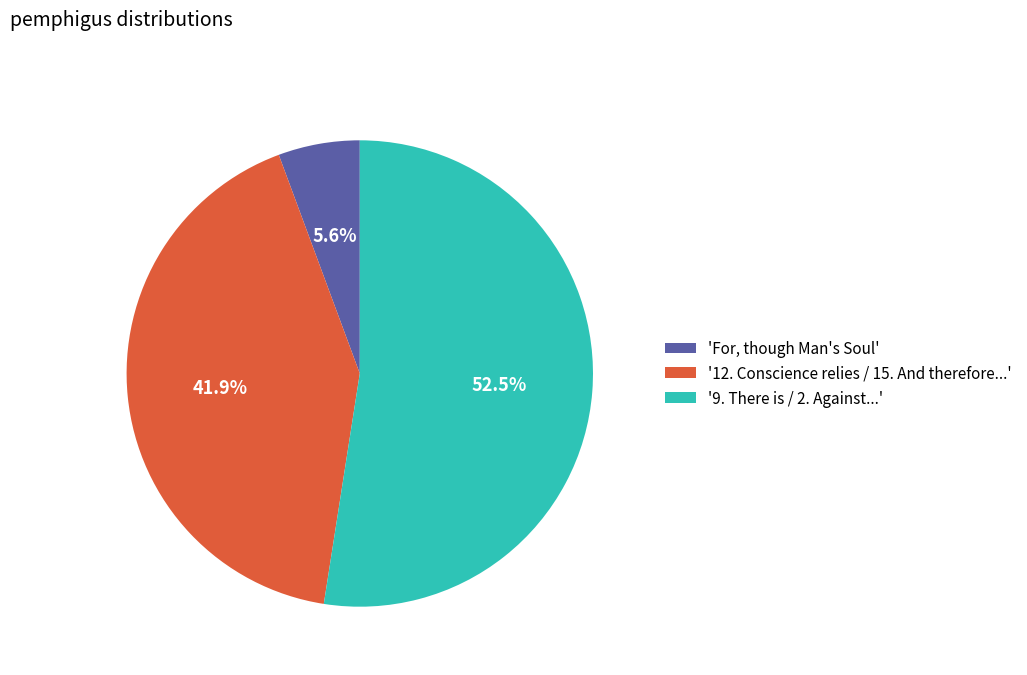

How many segments does this pie chart have?

3